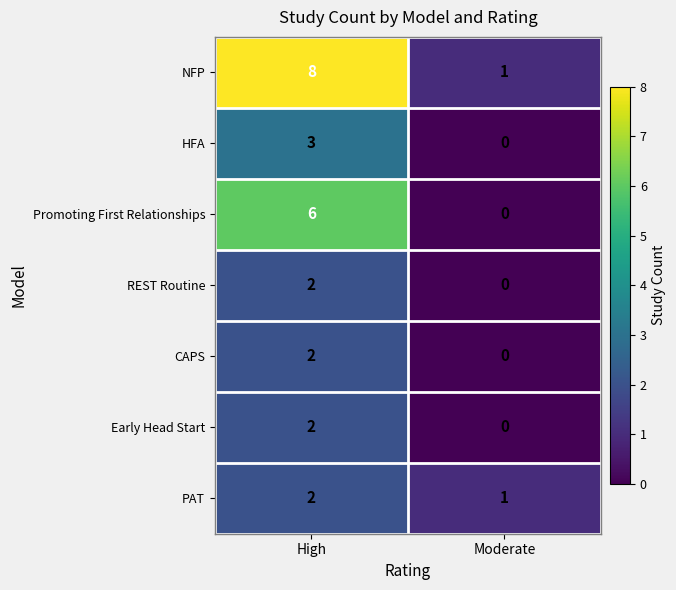

Which series changed the most between High and Moderate?

NFP